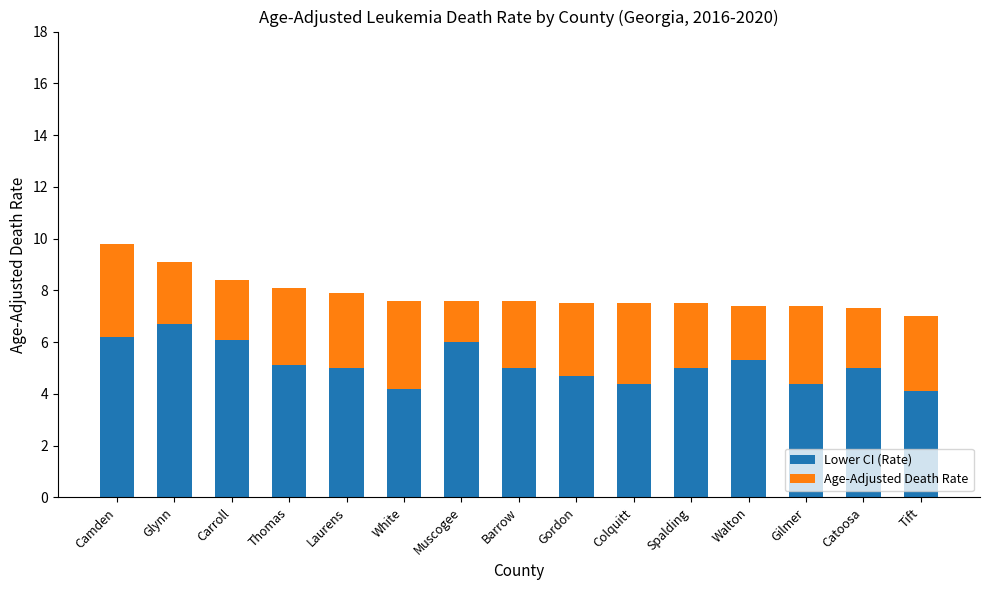

The Lower CI (Rate) series shows 2.2 at Thomas. True or false?

False